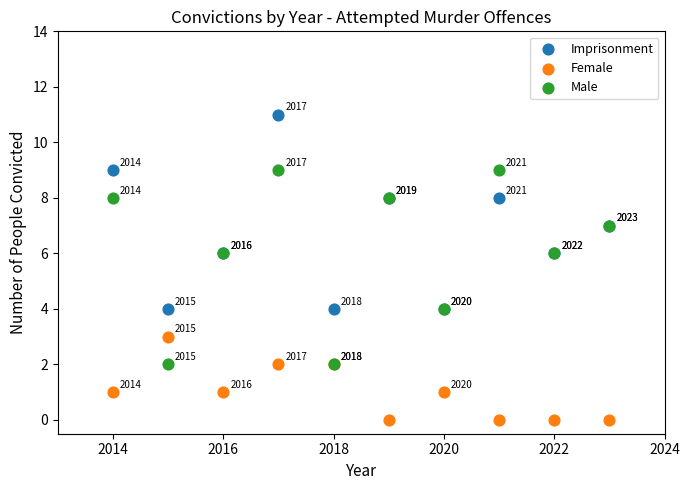

Which series reaches the minimum Y coordinate?

Female